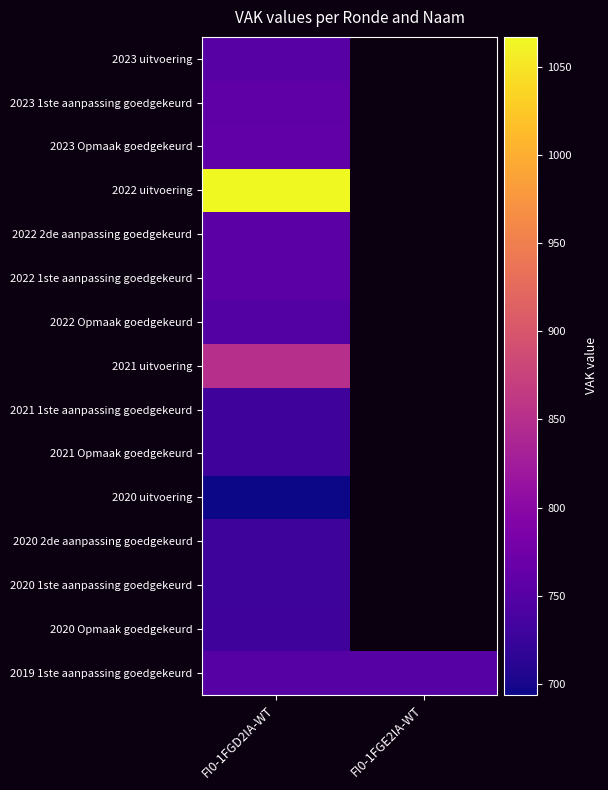

Is it true that 2023 uitvoering equals 752.0 at FI0-1FGD2IA-WT?

True